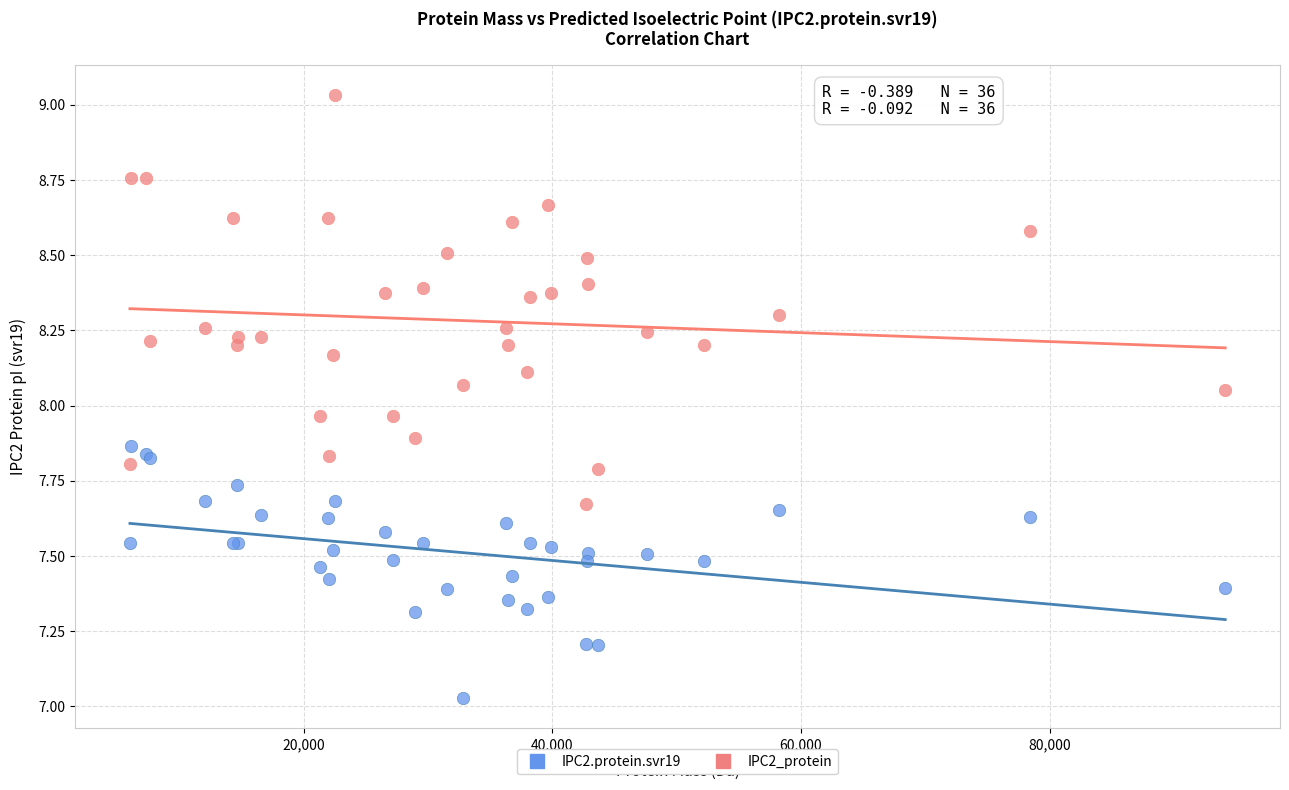

Which series reaches the maximum Y coordinate?

IPC2_protein